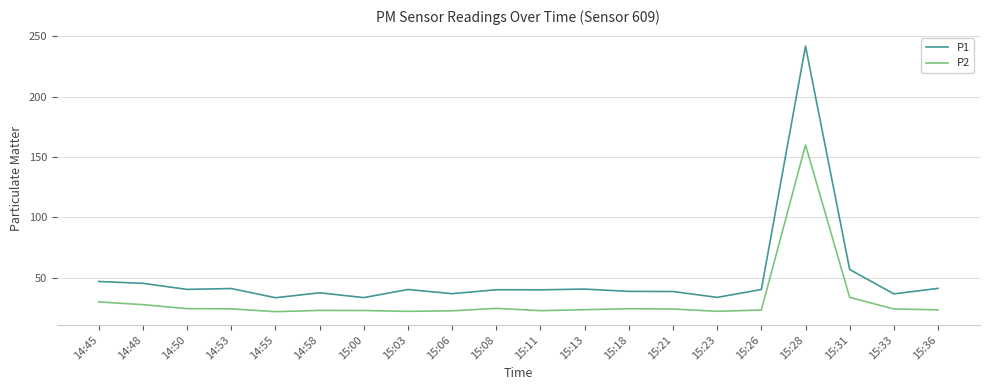

What position from the right is 15:31?

3